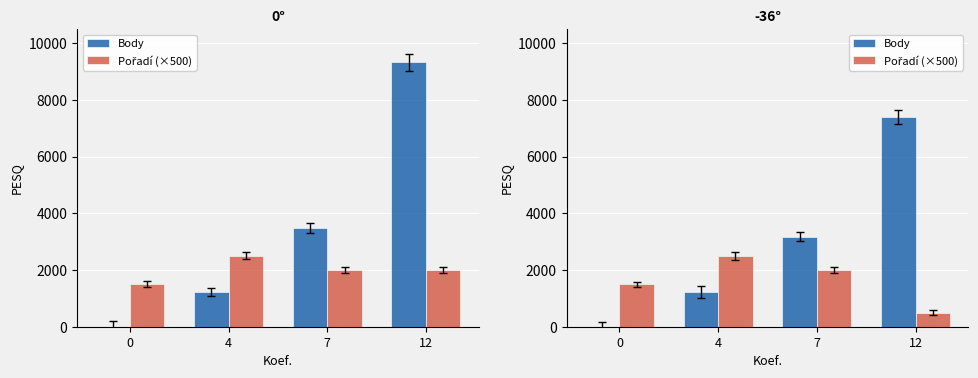

What are all the series names shown in the legend?

Body, Pořadí (×500)